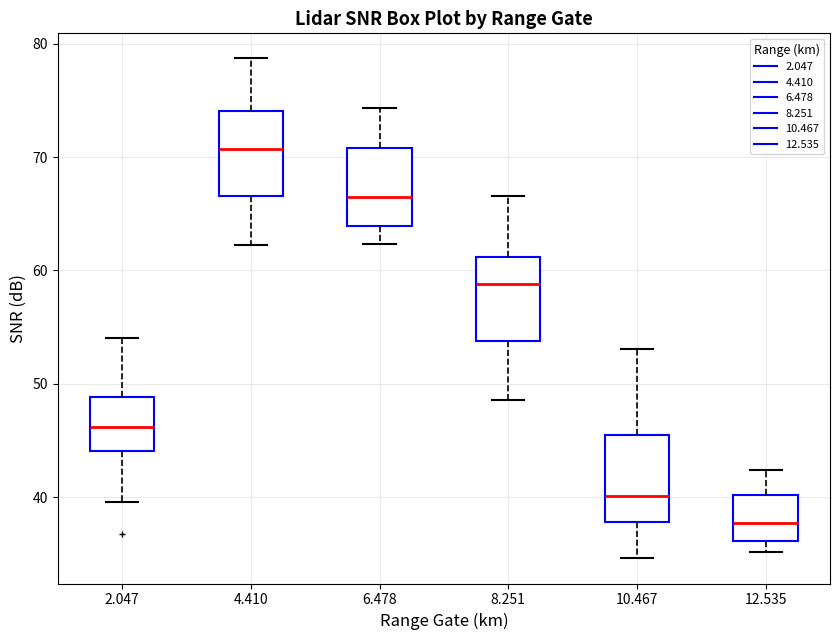

Reading left to right, transcribe this box plot: for each box, give where its median line is, the range the box spans, and where its two whiskers end, as read against the y-axis. The values are not printed on the chart, so give them approximately, as read against the axis.

2.047: median 46, box 44 to 49, whiskers 40 to 54
4.410: median 71, box 67 to 74, whiskers 62 to 79
6.478: median 67, box 64 to 71, whiskers 62 to 74
8.251: median 59, box 54 to 61, whiskers 49 to 67
10.467: median 40, box 38 to 46, whiskers 35 to 53
12.535: median 38, box 36 to 40, whiskers 35 to 42